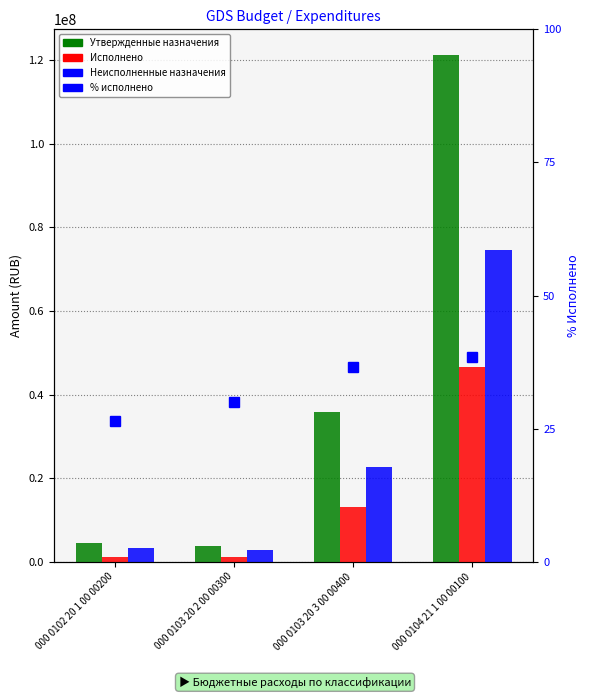

What is the sum of all Исполнено values?

61998685.0